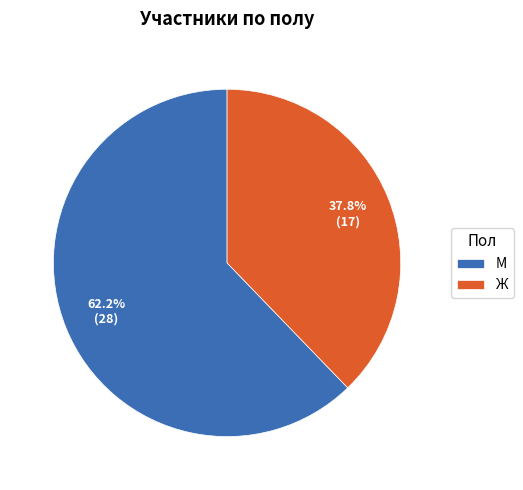

How many segments does this pie chart have?

2